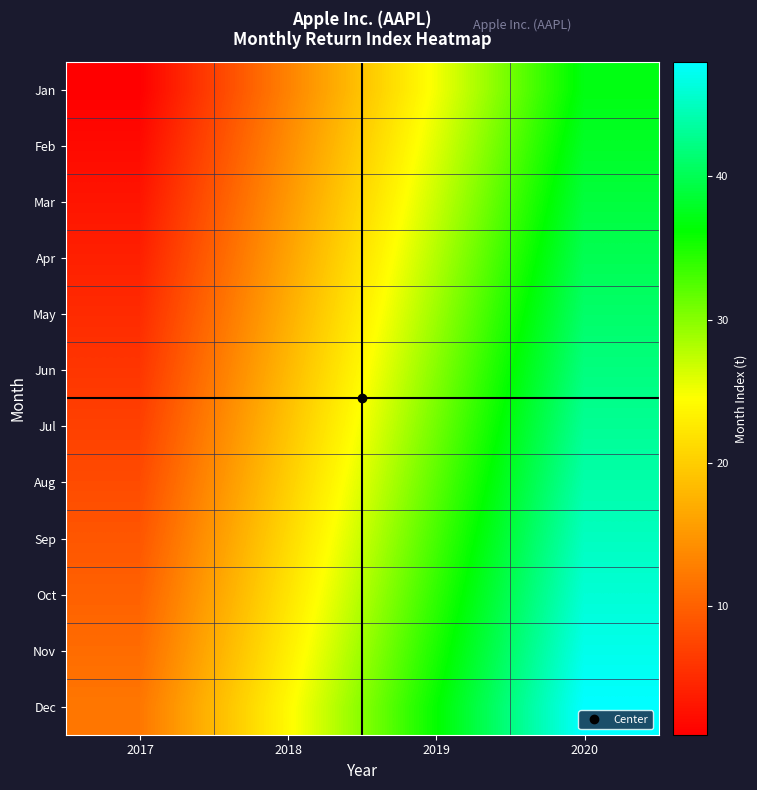

Rank the series by their maximum value, from highest to lowest.

Dec, Nov, Oct, Sep, Aug, Jul, Jun, May, Apr, Mar, Feb, Jan